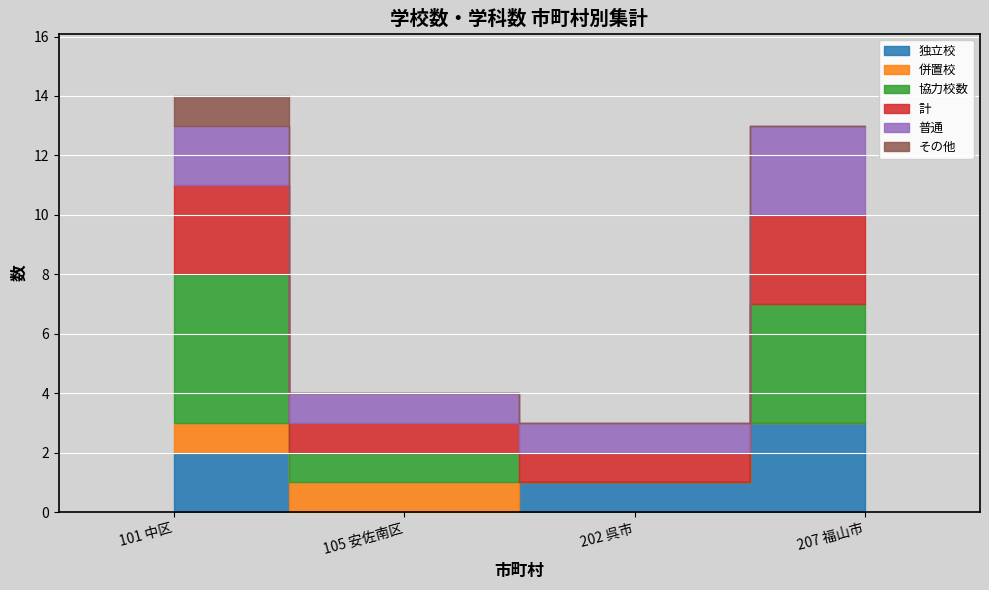

True or false: その他 has more than 1 interior local peaks.

False